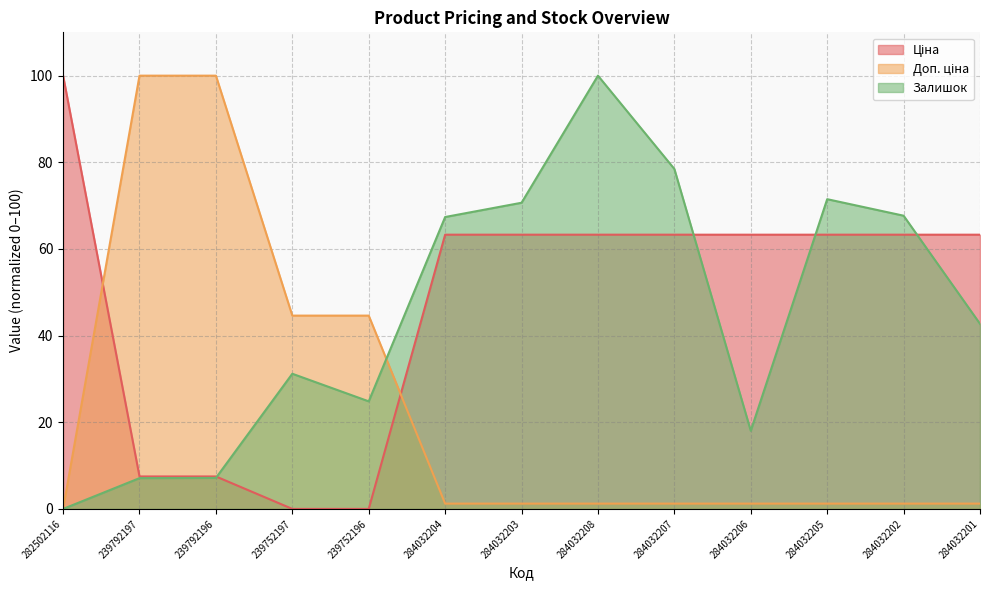

What is the difference between the highest and lowest values at 284032203?

69.4